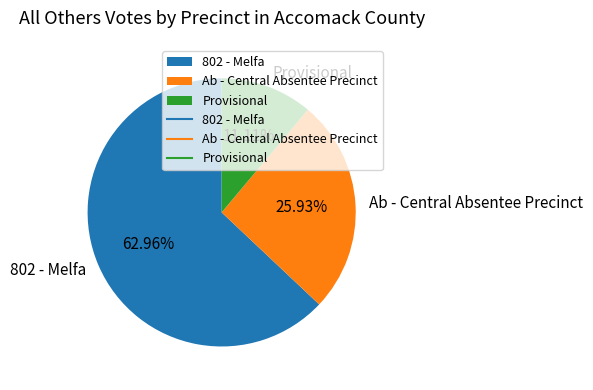

Which category has the smallest portion of the pie?

Provisional